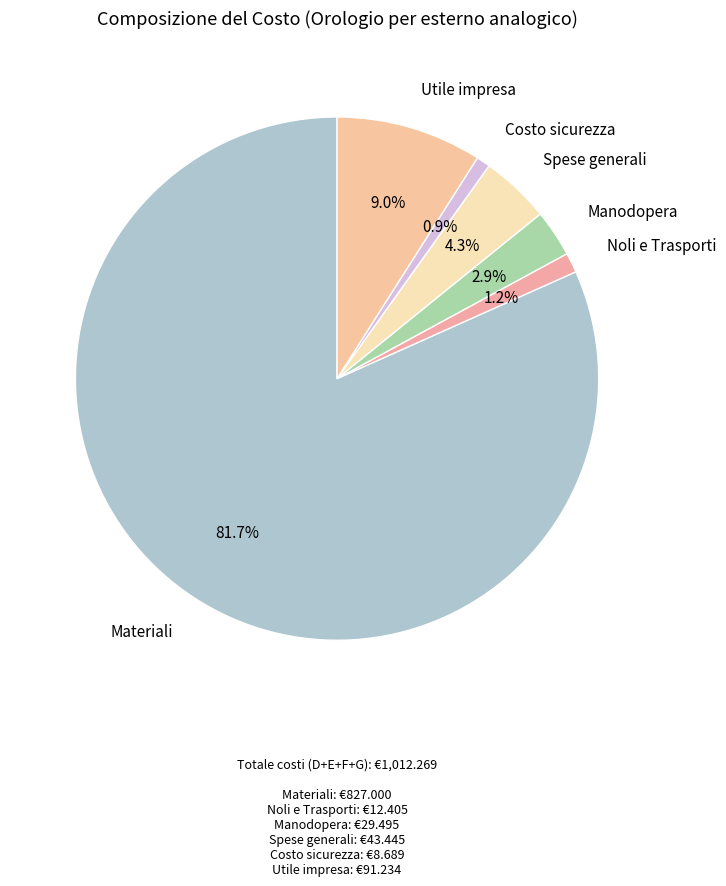

Is there any slice that represents more than half of the pie?

Yes